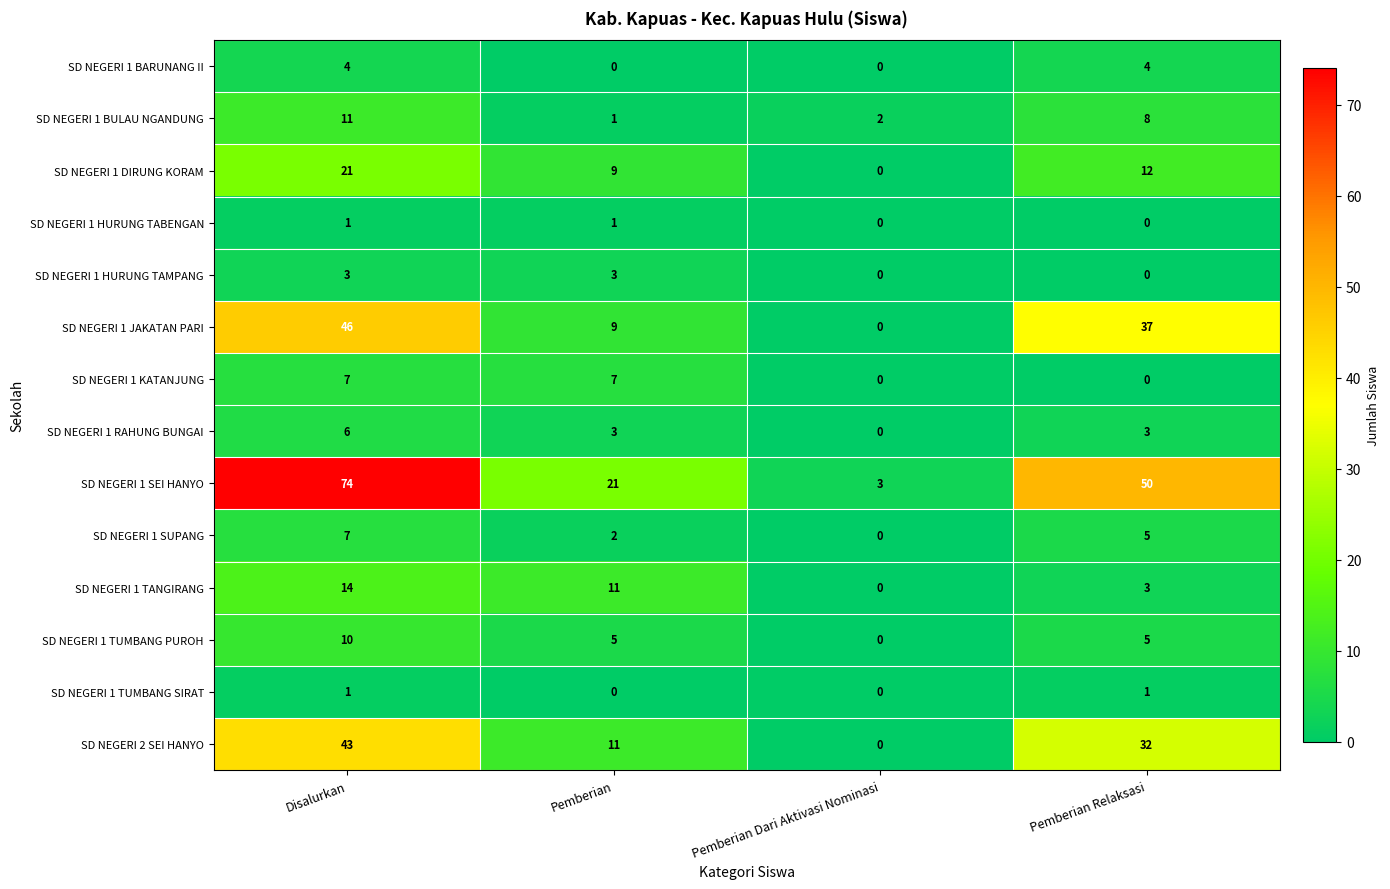

Which series has the largest range (max minus min)?

SD NEGERI 1 SEI HANYO